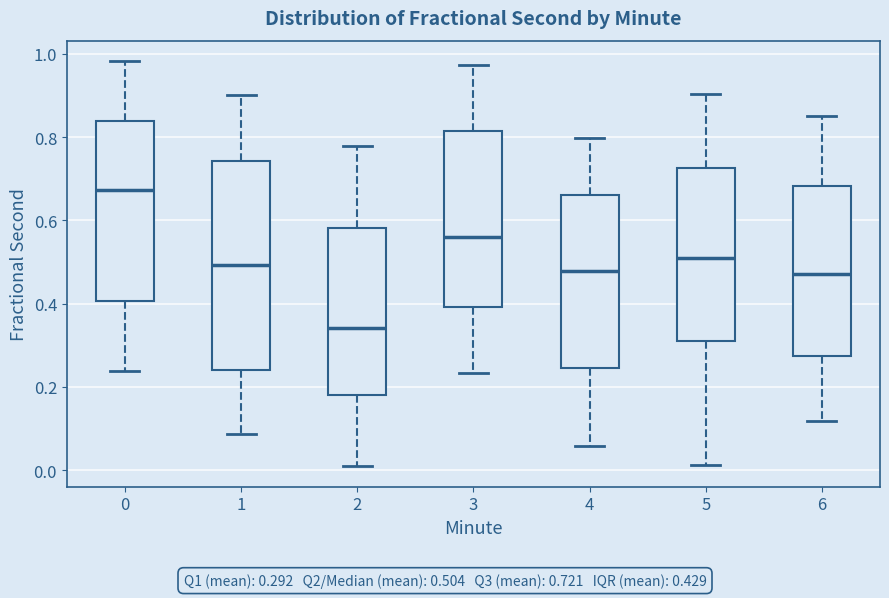

Which box is the tallest, from its lower edge to its upper edge?

1